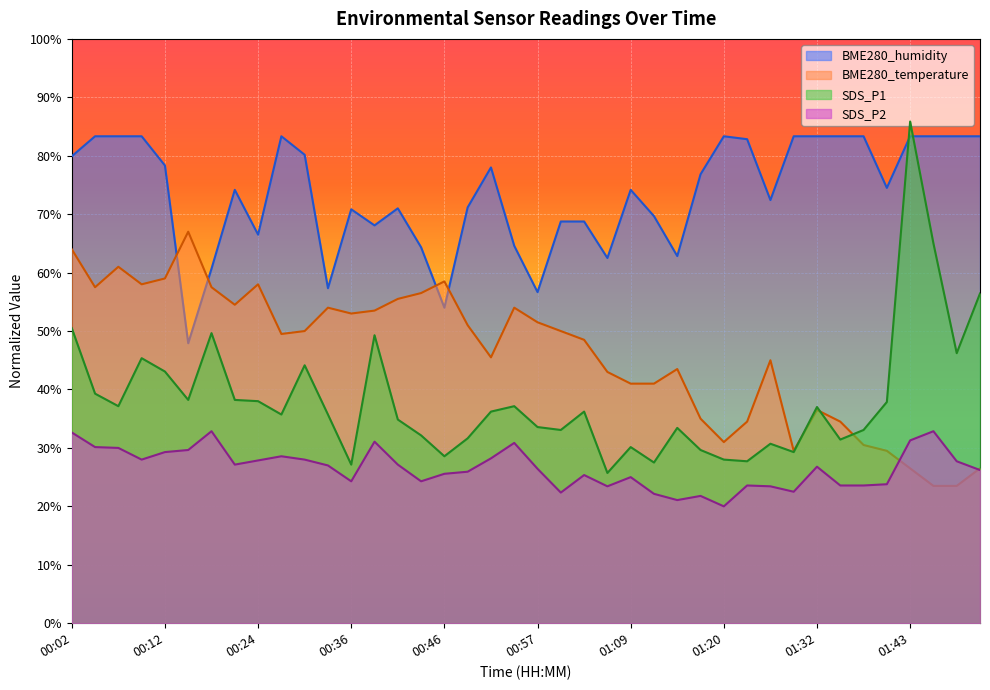

What is the value of the SDS_P2 point at the 25th from the left?

25.0